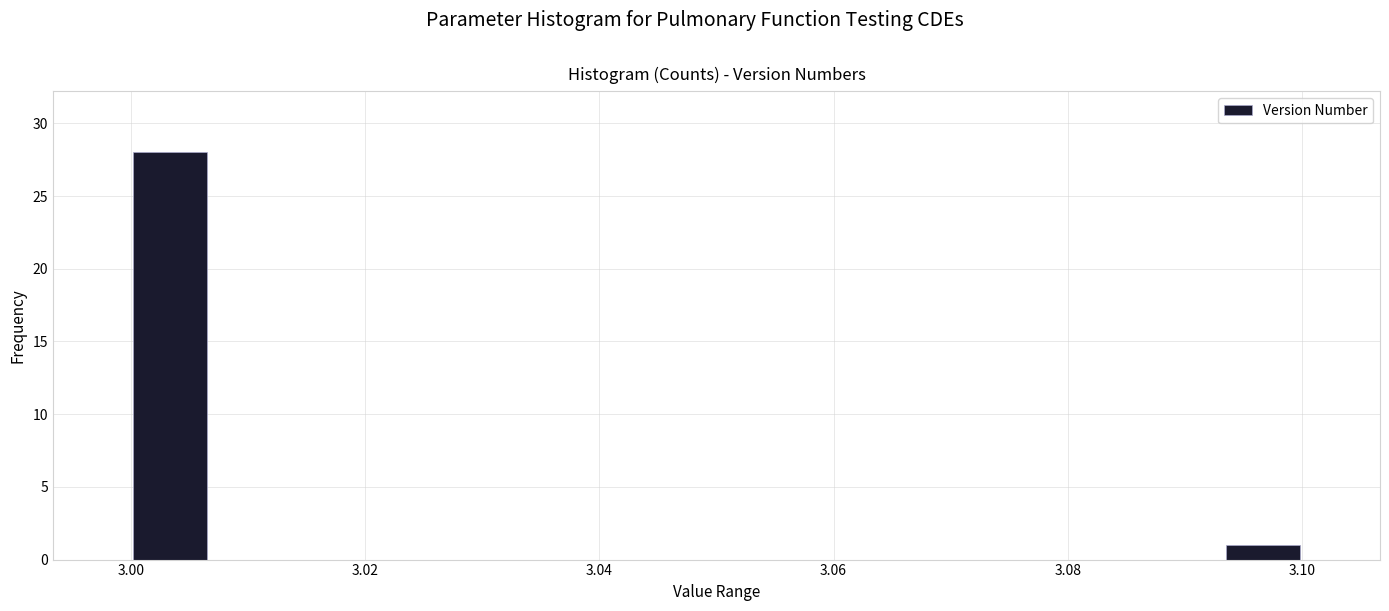

Around what value on the x-axis is the tallest bar? Give the approximate position of its centre, as read against the axis.

3.004